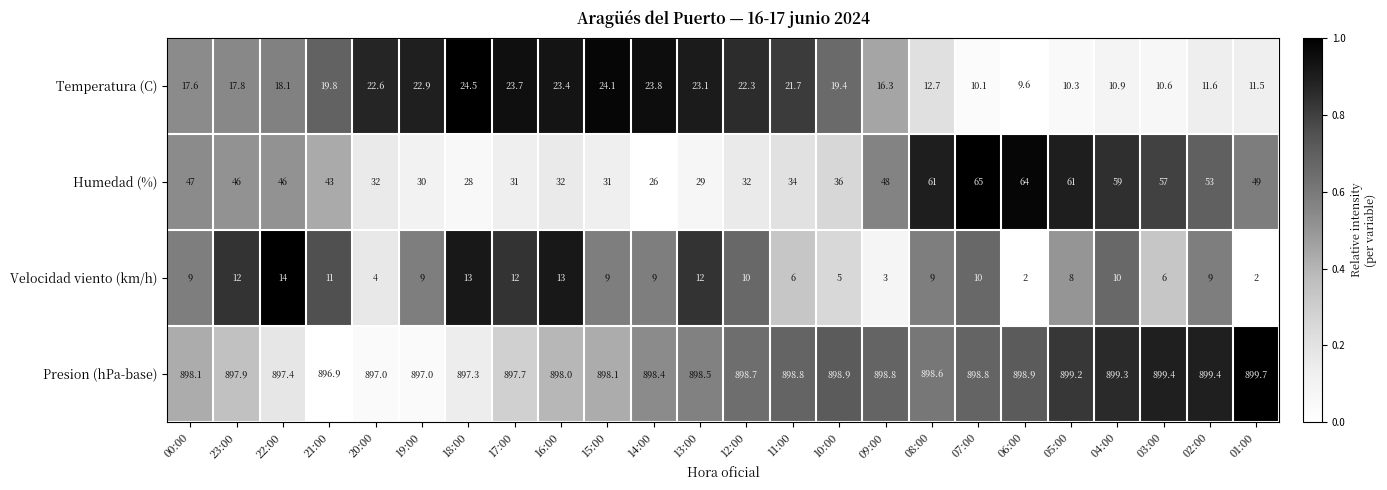

Read the Velocidad viento (km/h) value at 18:00.

13.0